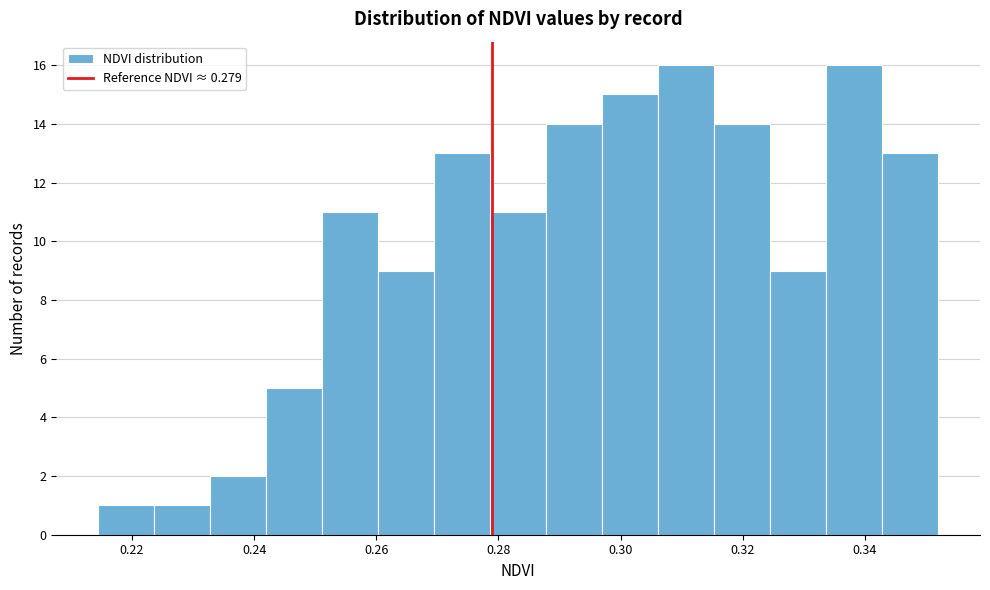

How tall is the bar that spans 0.334 to 0.342 on the x-axis? Neither the bar edges nor the heights are printed on the chart, so give them approximately, as read against the axes.

16